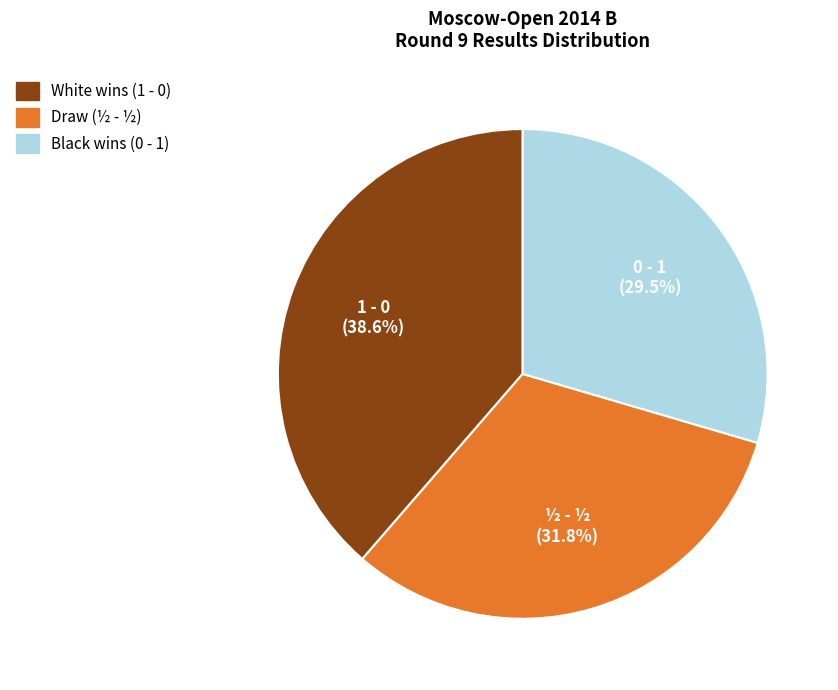

To the nearest percent, what is the combined percentage of 0 - 1 and 1 - 0?

68%